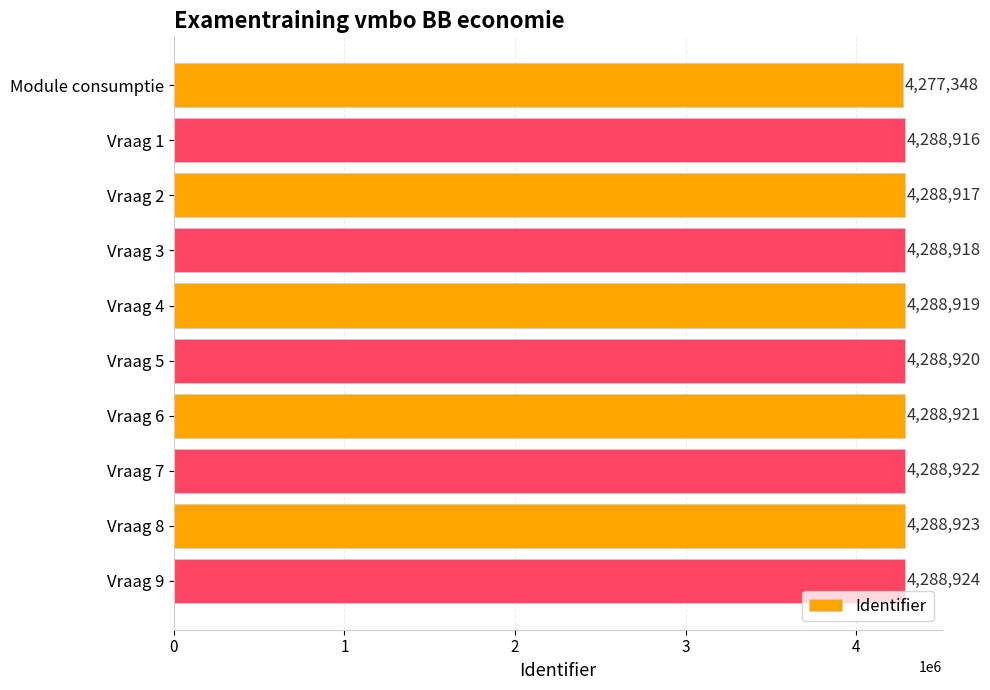

What is the maximum value shown in the chart?

4288924